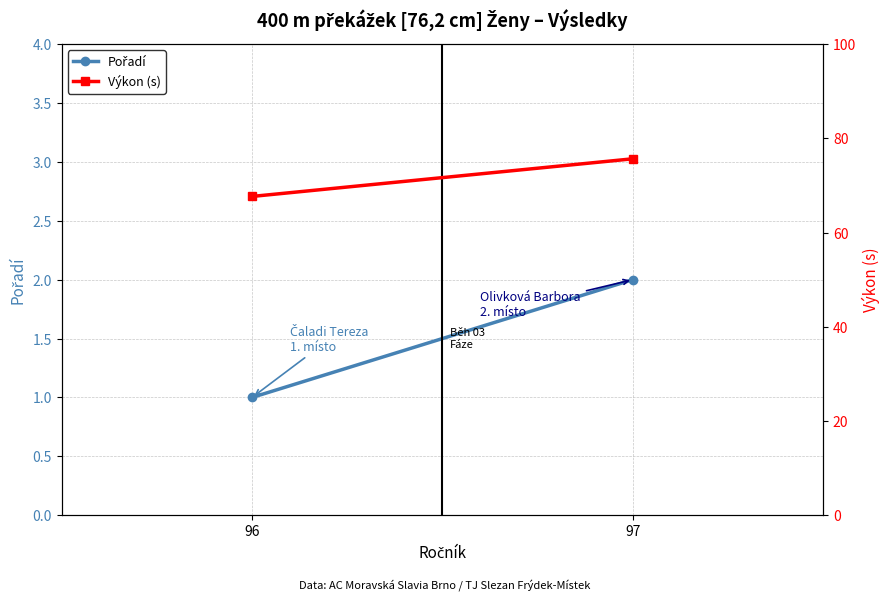

What is the value of the Pořadí point at the 2nd from the left?

2.0